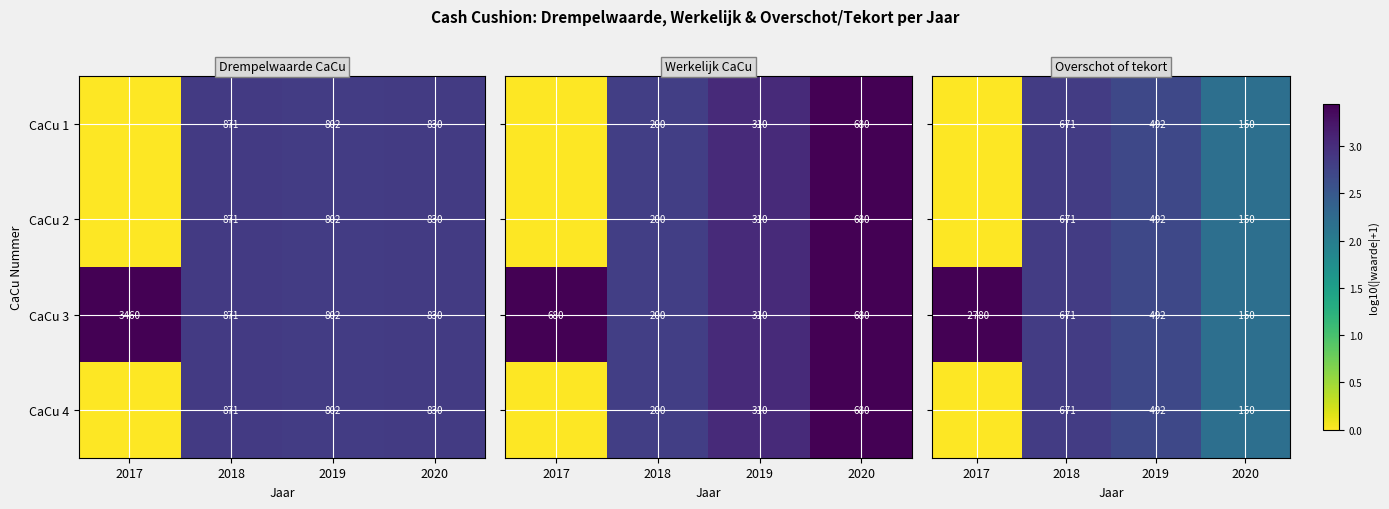

The CaCu 3 series shows 1302 at 2020. True or false?

False